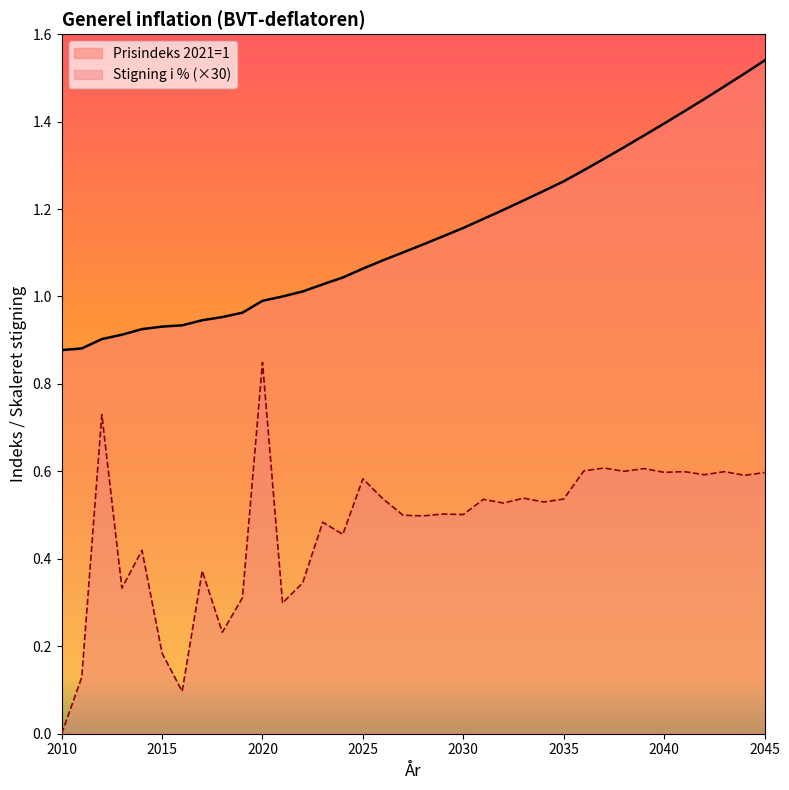

True or false: Prisindeks 2021=1 has more than 0 interior local peaks.

False